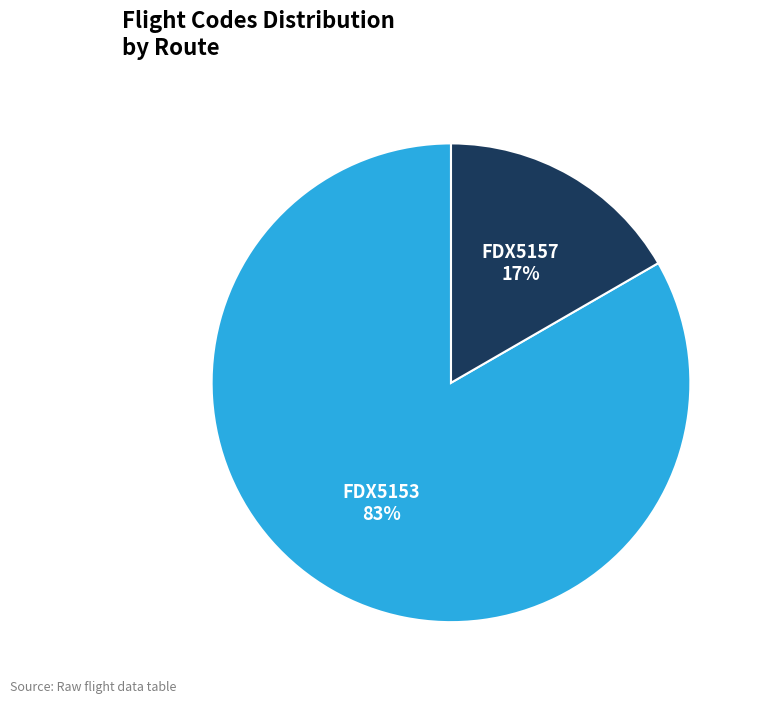

Which has a higher value, FDX5157 or FDX5153?

FDX5153